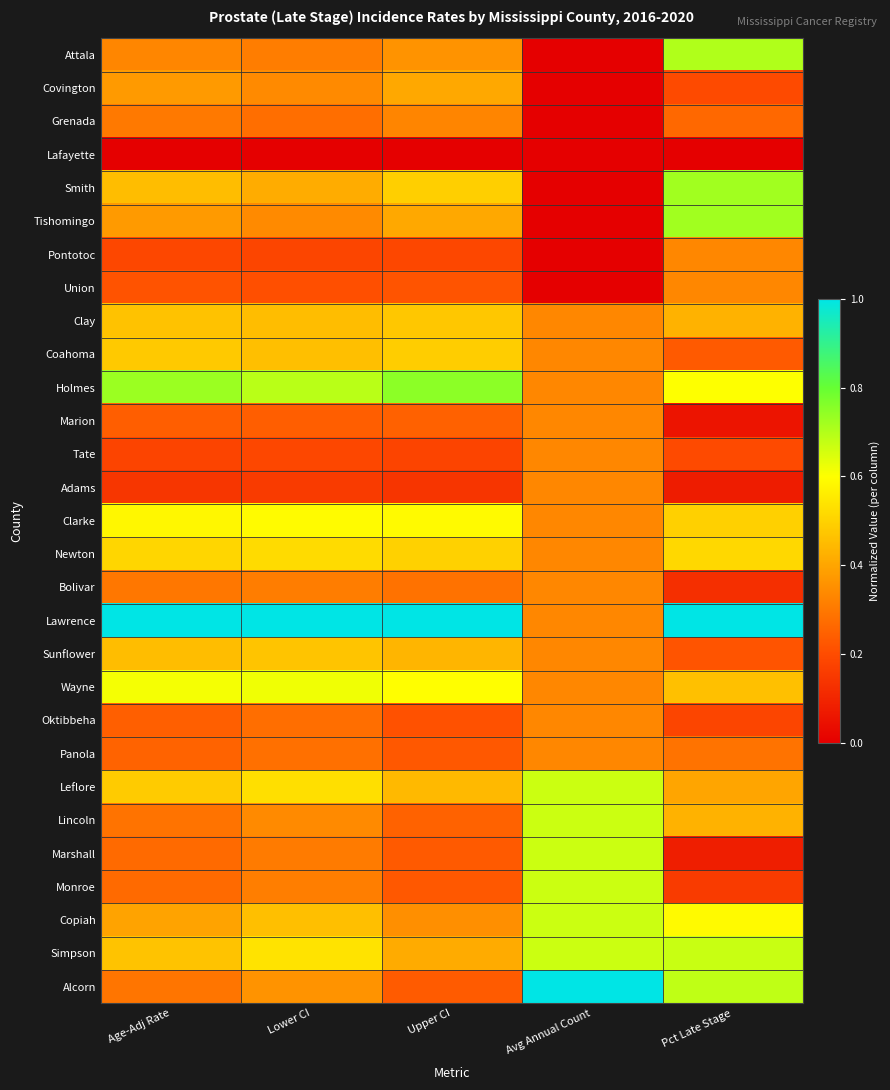

What is the spread (max minus min) of values at Lower CI?

1.0